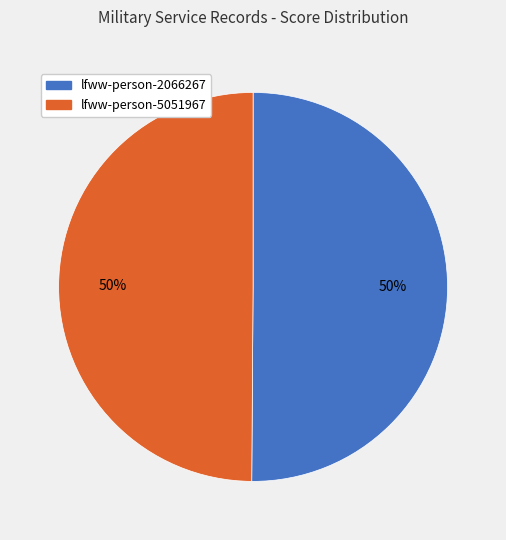

Approximately how many times larger is the value at lfww-person-2066267 compared to lfww-person-5051967?

1.0